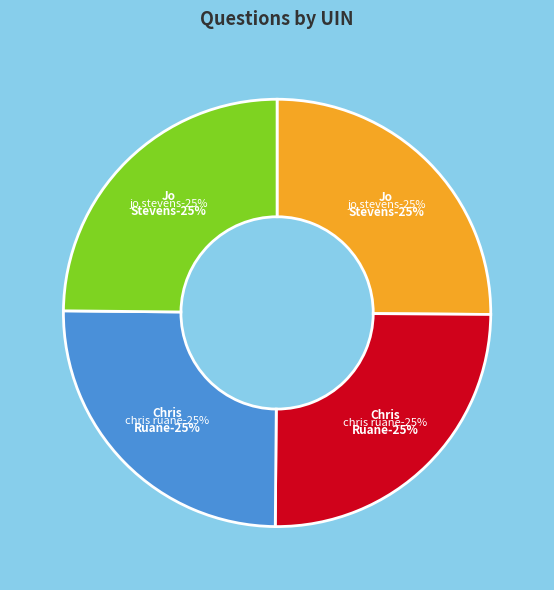

What portion of the pie excludes Jo Stevens (191441)?

75.2%